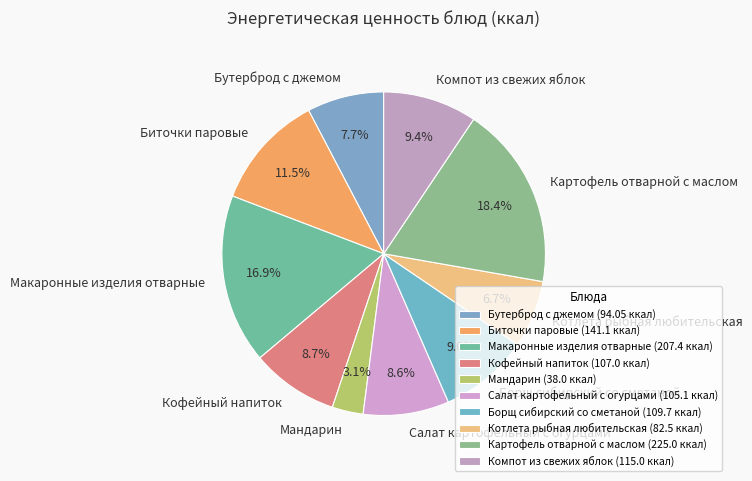

Is the sum of Макаронные изделия отварные and Кофейный напиток greater than half?

No